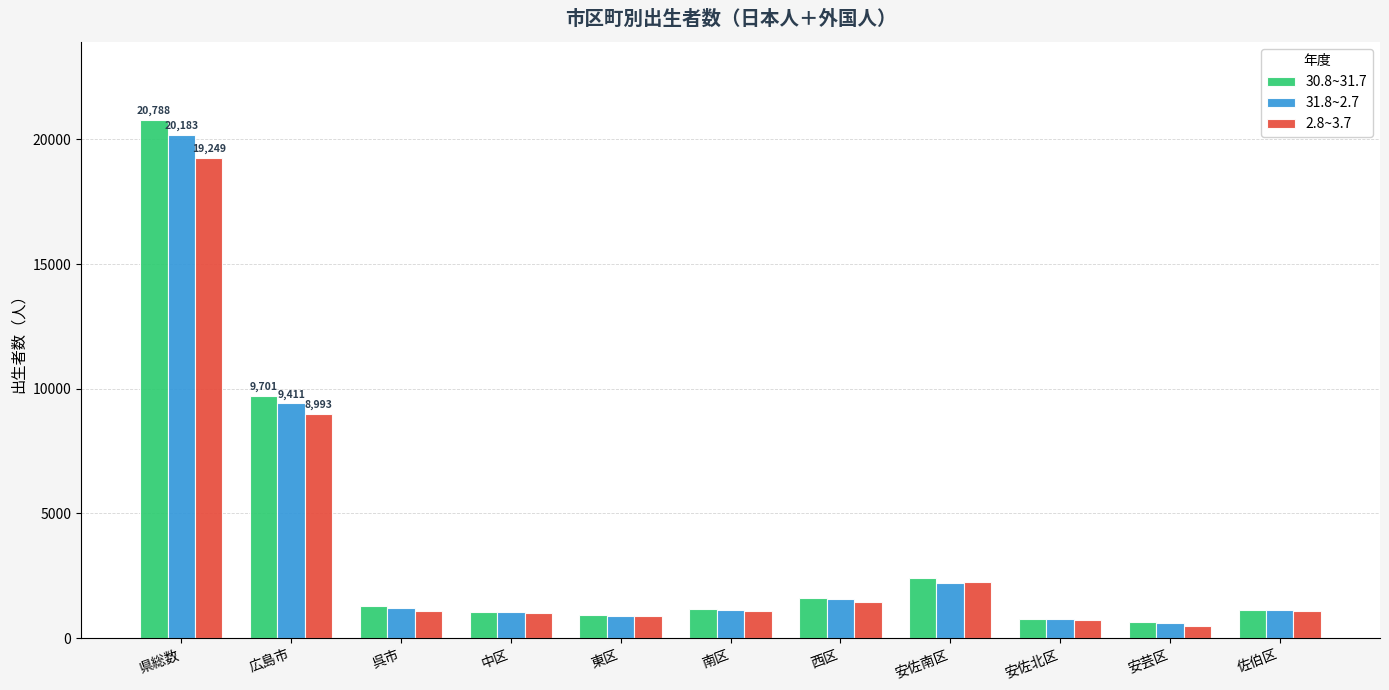

At which label is 2.8~3.7 closest to 9877?

広島市